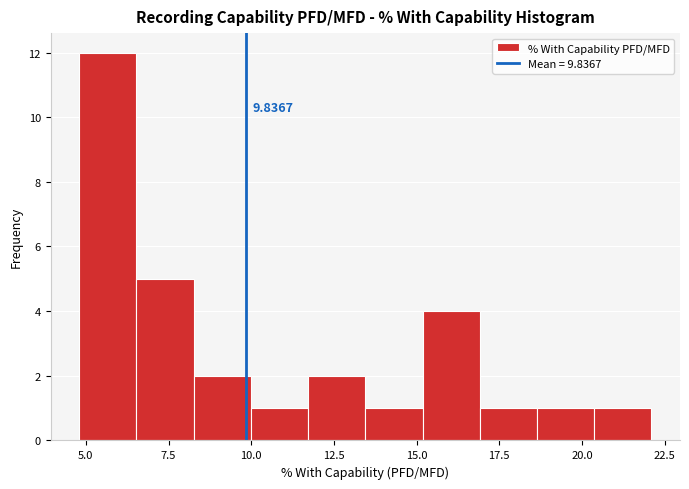

Read against the x-axis, roughly where is the centre of the tallest bar?

5.5